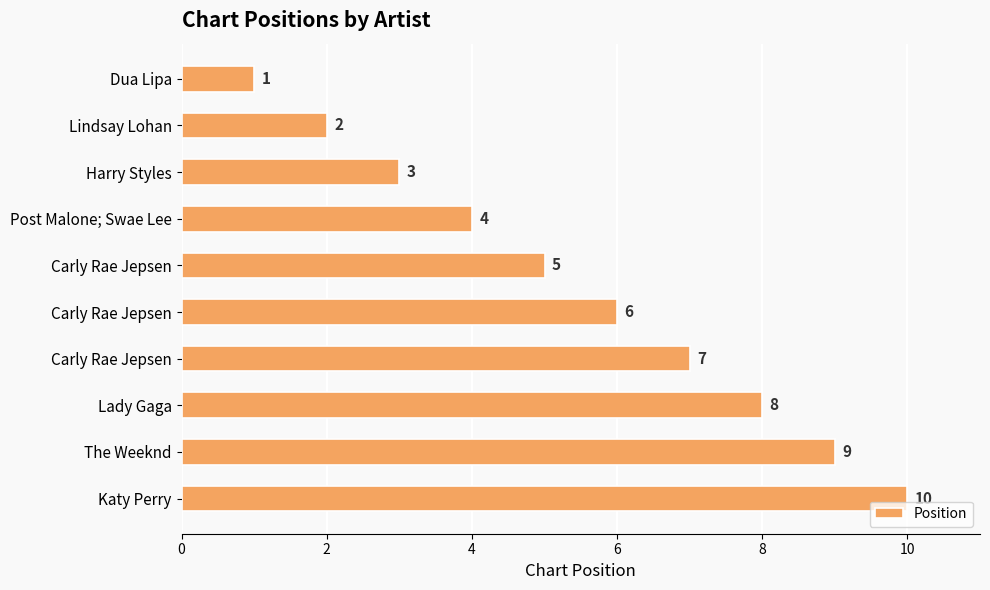

How many data points does each series have?

10